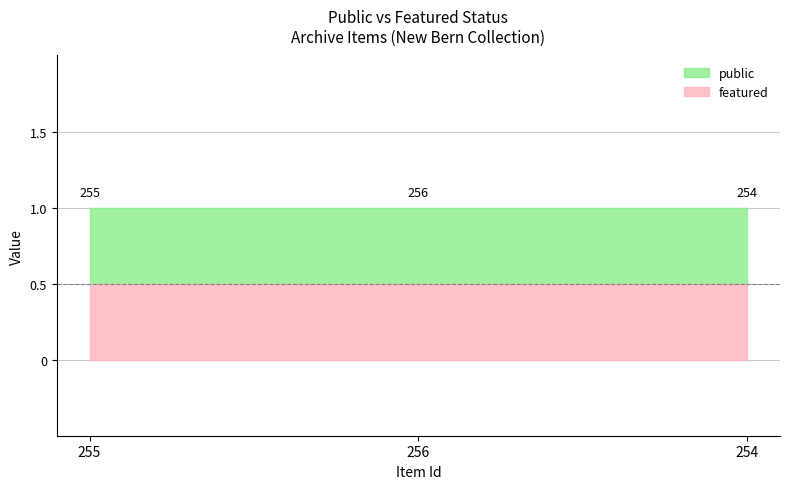

Between 254 and 255, which is larger?

254